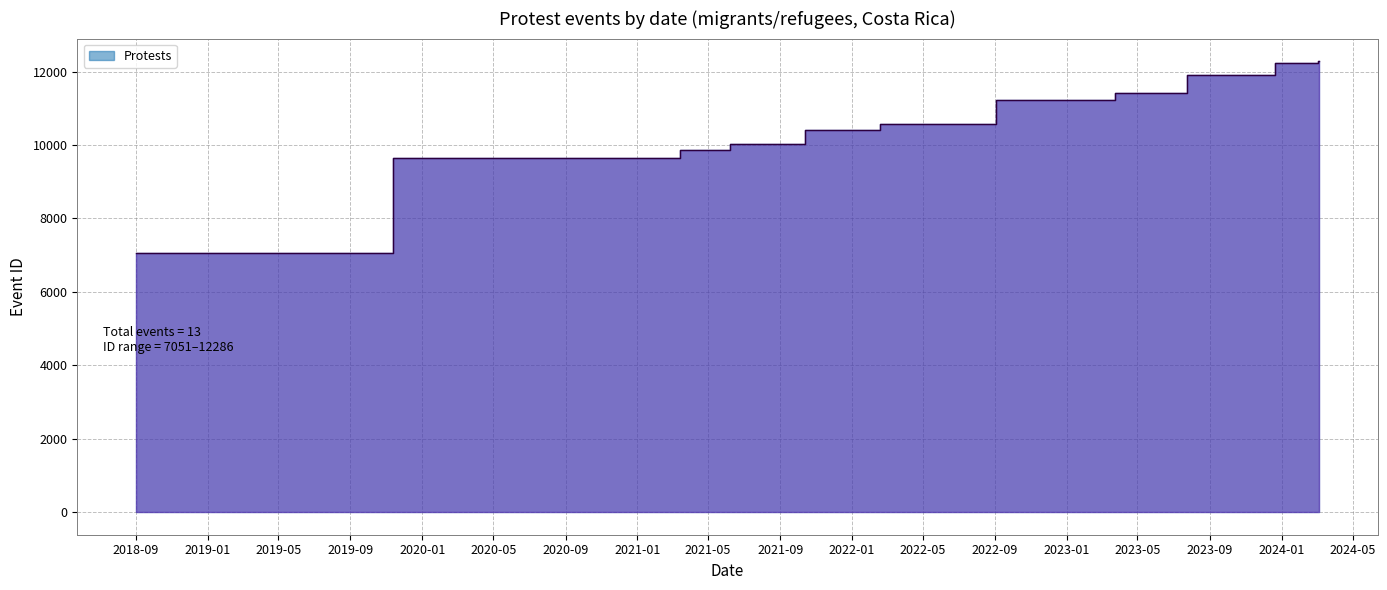

What is the average value?

10548